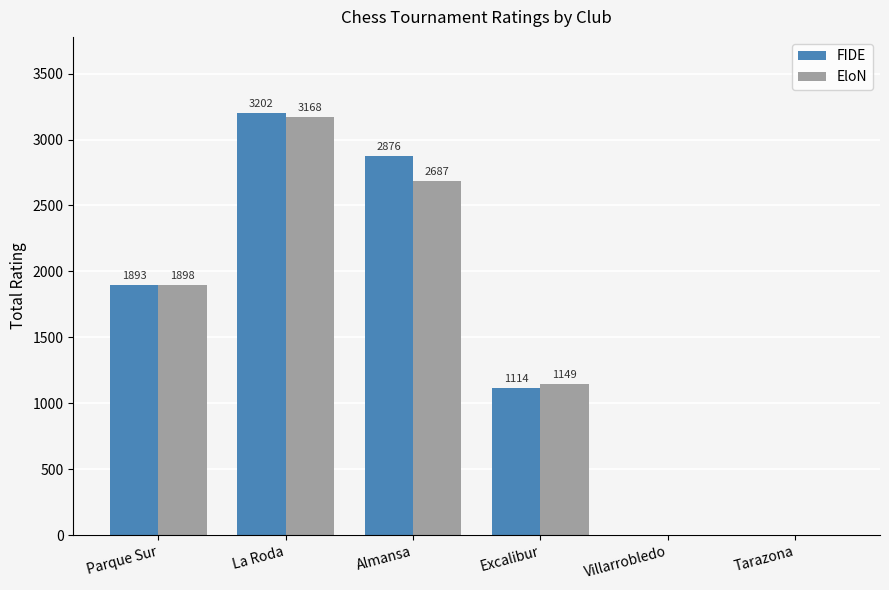

How many data points does each series have?

6